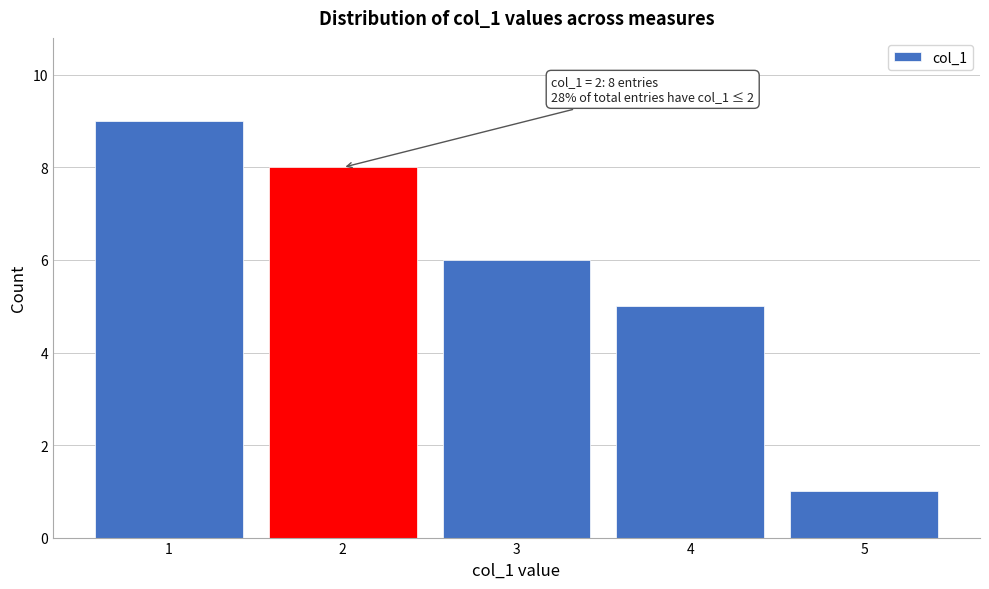

Which range on the x-axis has the tallest bar?

0.5 to 1.5